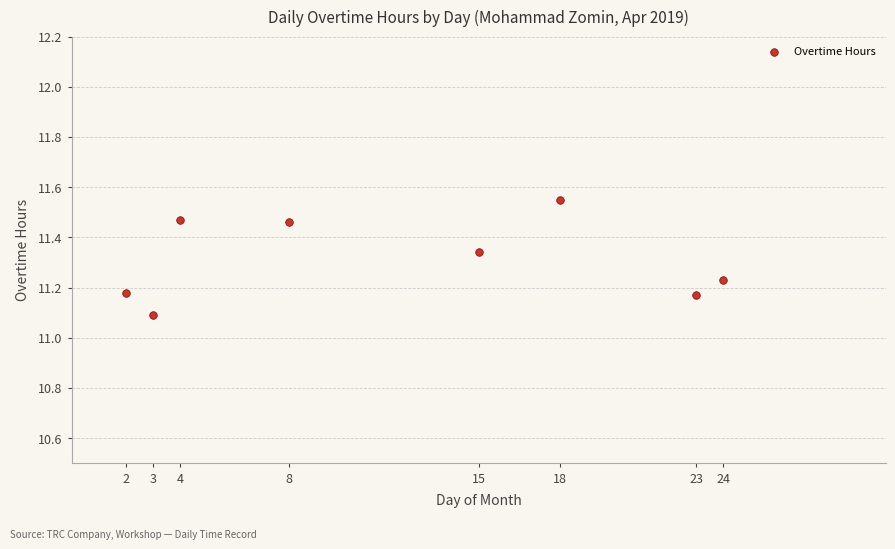

What Y value in the scatter plot is closest to 11?

11.1